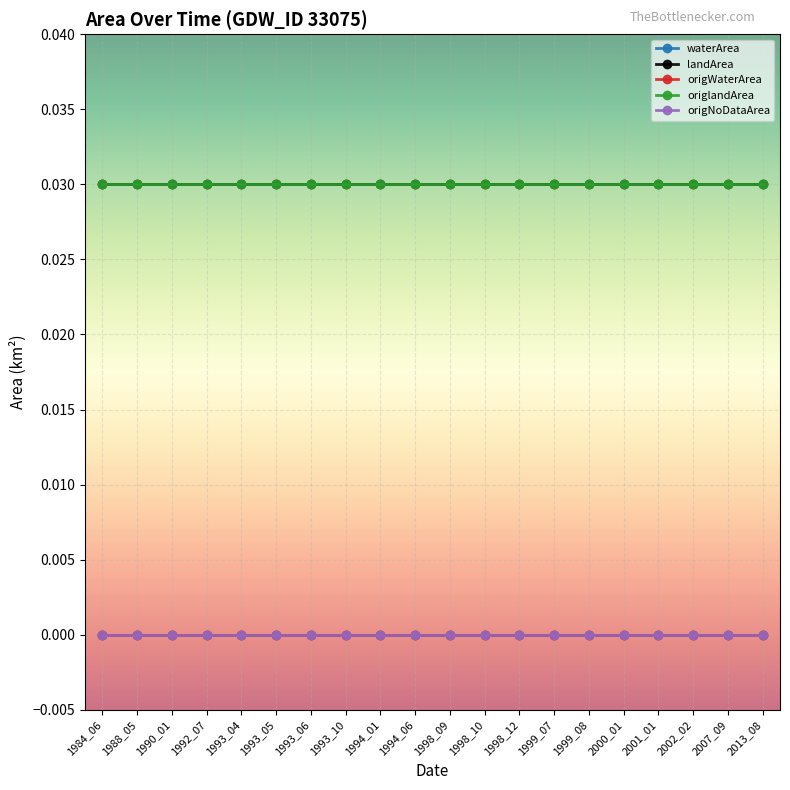

Is it true that landArea equals 0.0 at 2007_09?

False